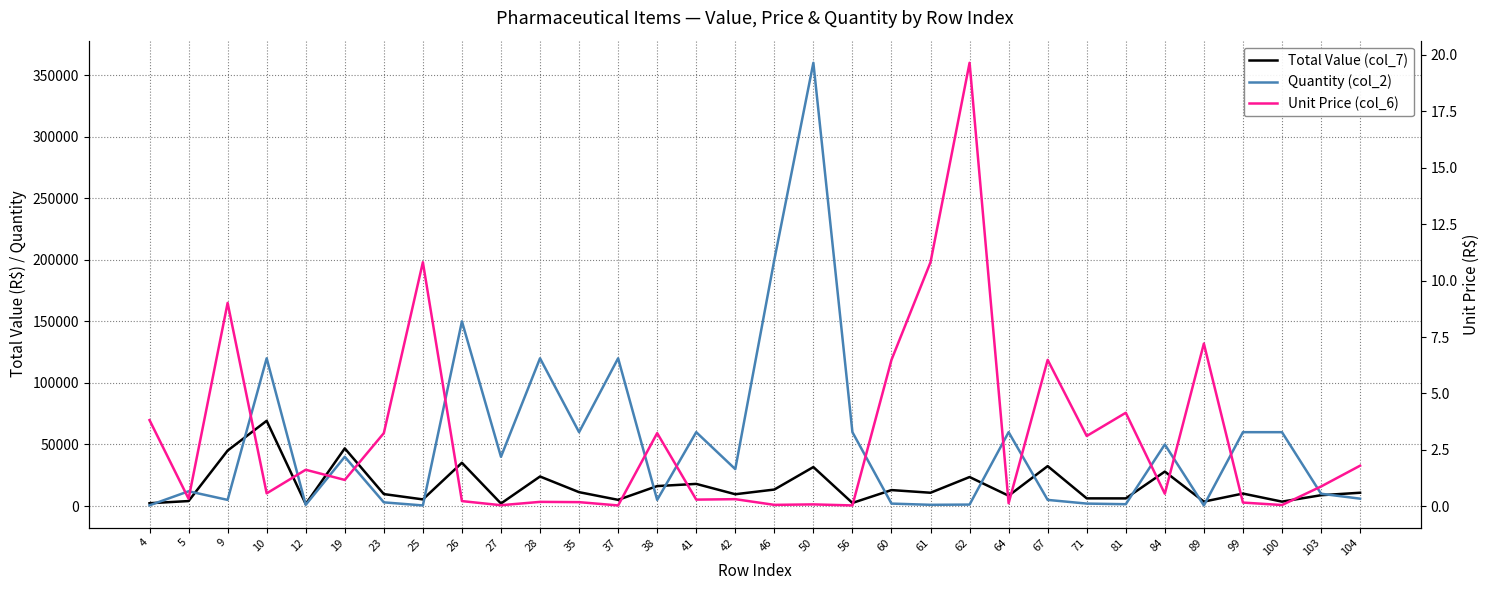

What is the value of the Unit Price (col_6) point at the 17th from the left?

0.1